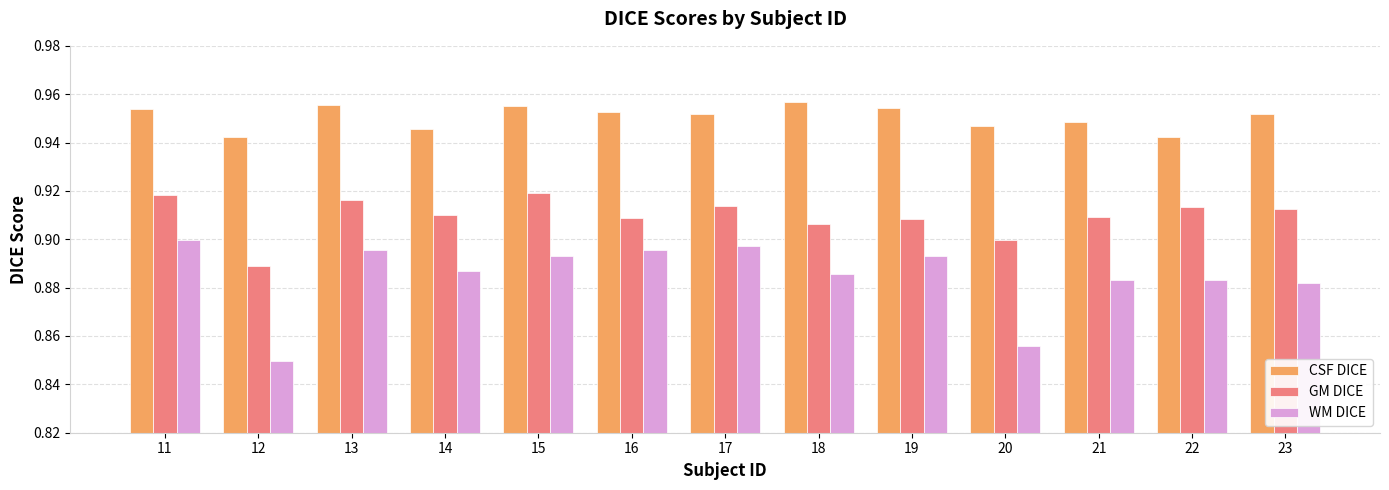

What is the sum of the CSF DICE values at 11 and 15?

1.9